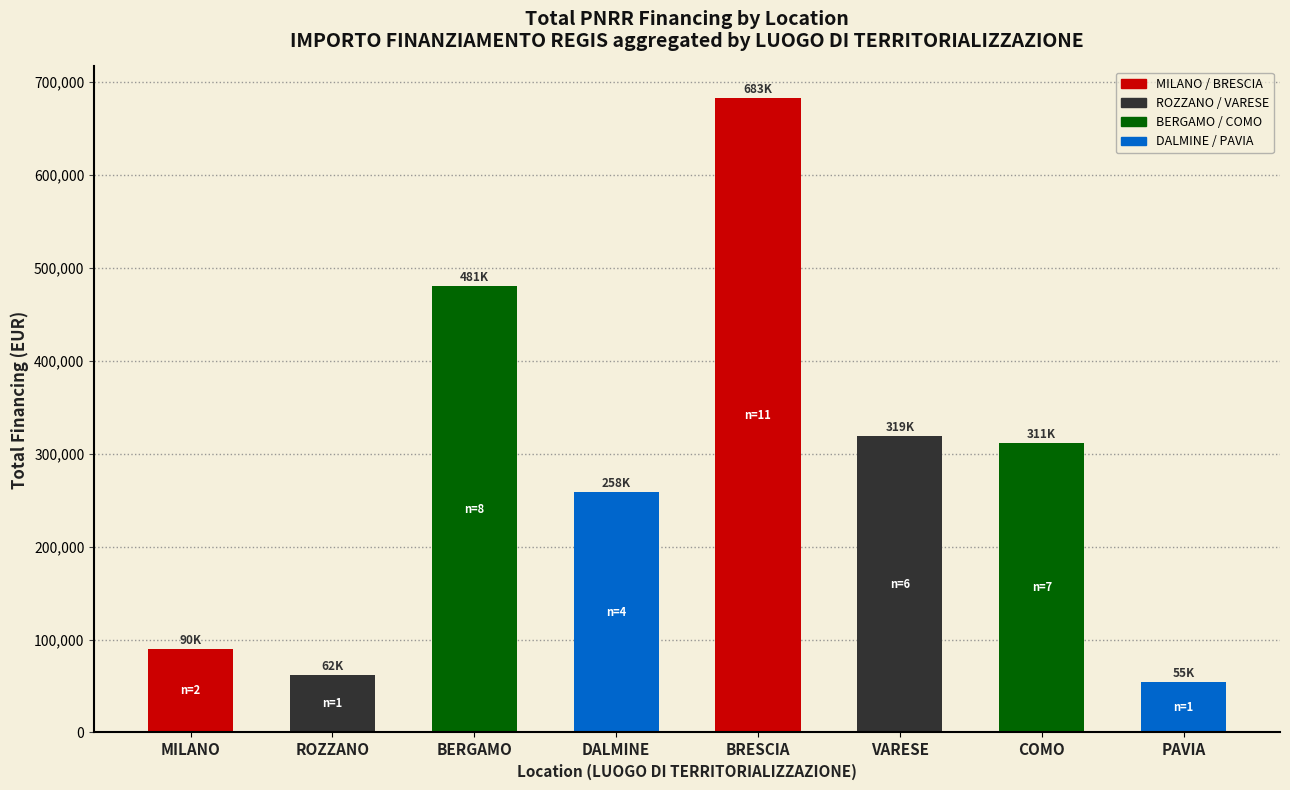

What is the smallest value displayed?

54577.6